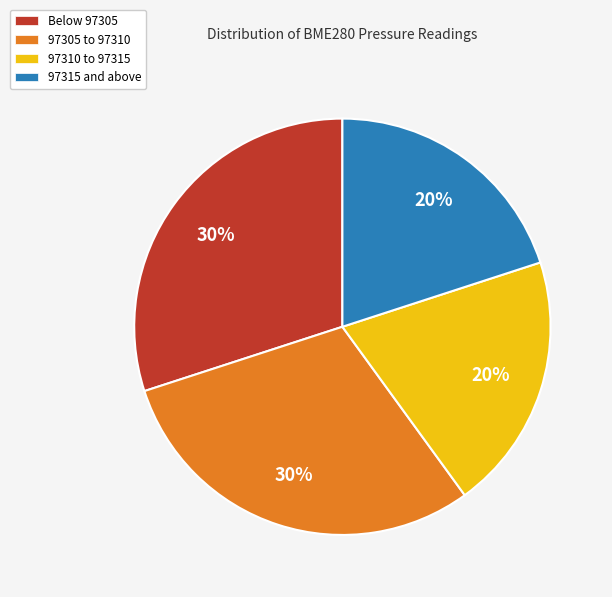

Is there a majority slice in this chart?

No